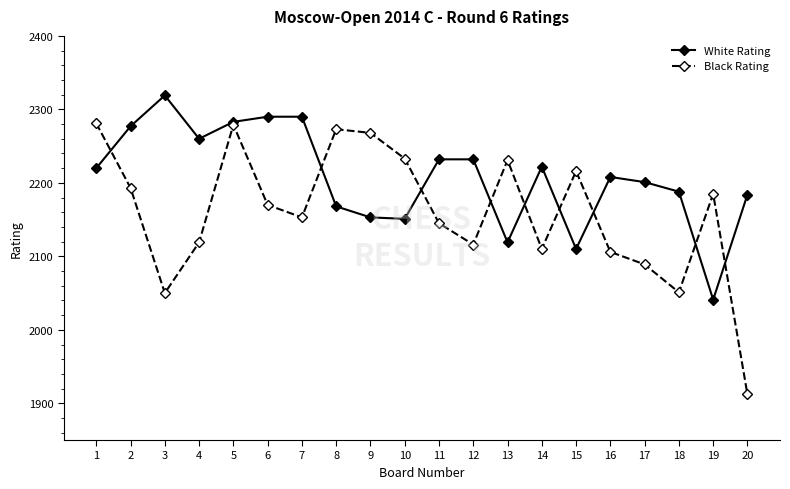

True or false: White Rating has a value of 3086 at 12.

False